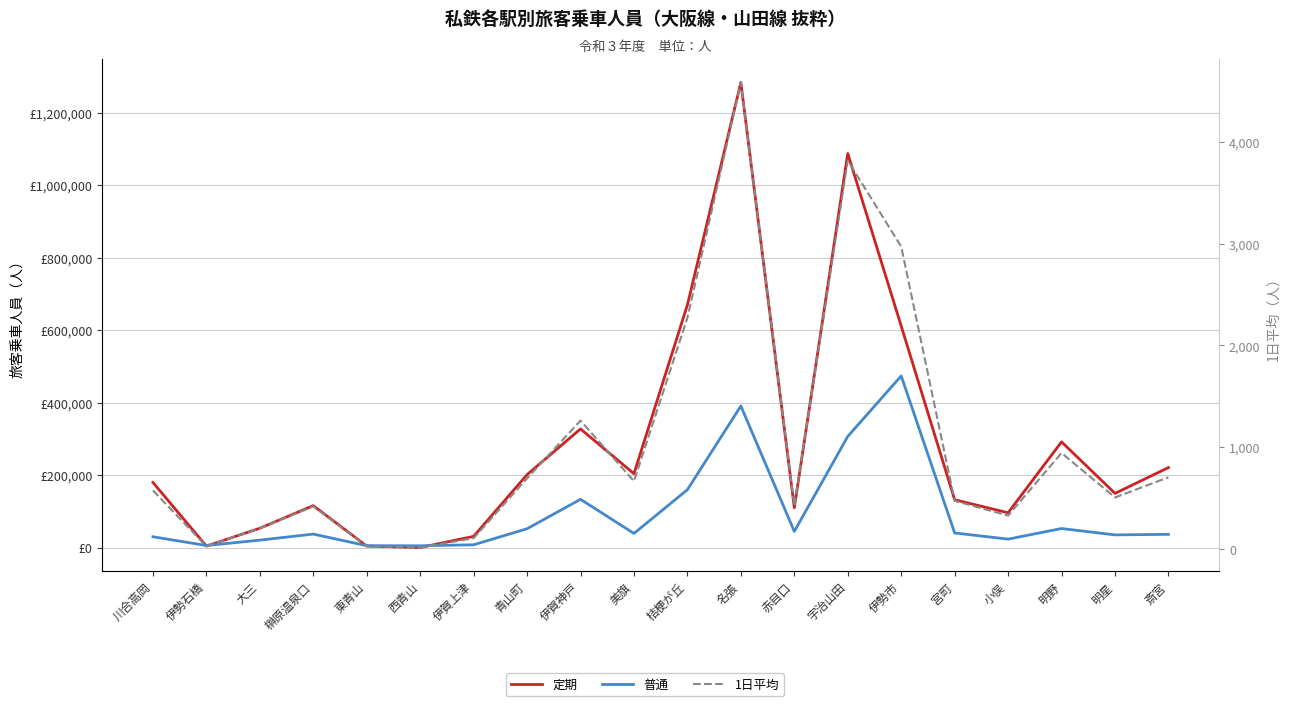

What value does the 1日平均 series have at 明星, to the nearest 10?

500